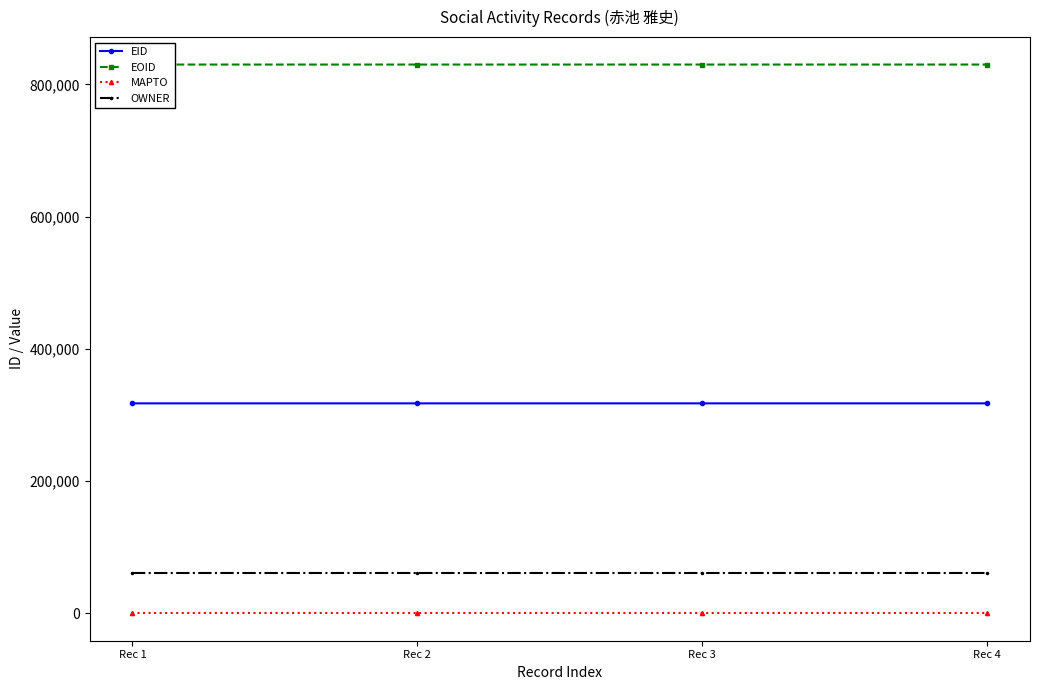

What is the sum of all OWNER values?

241068